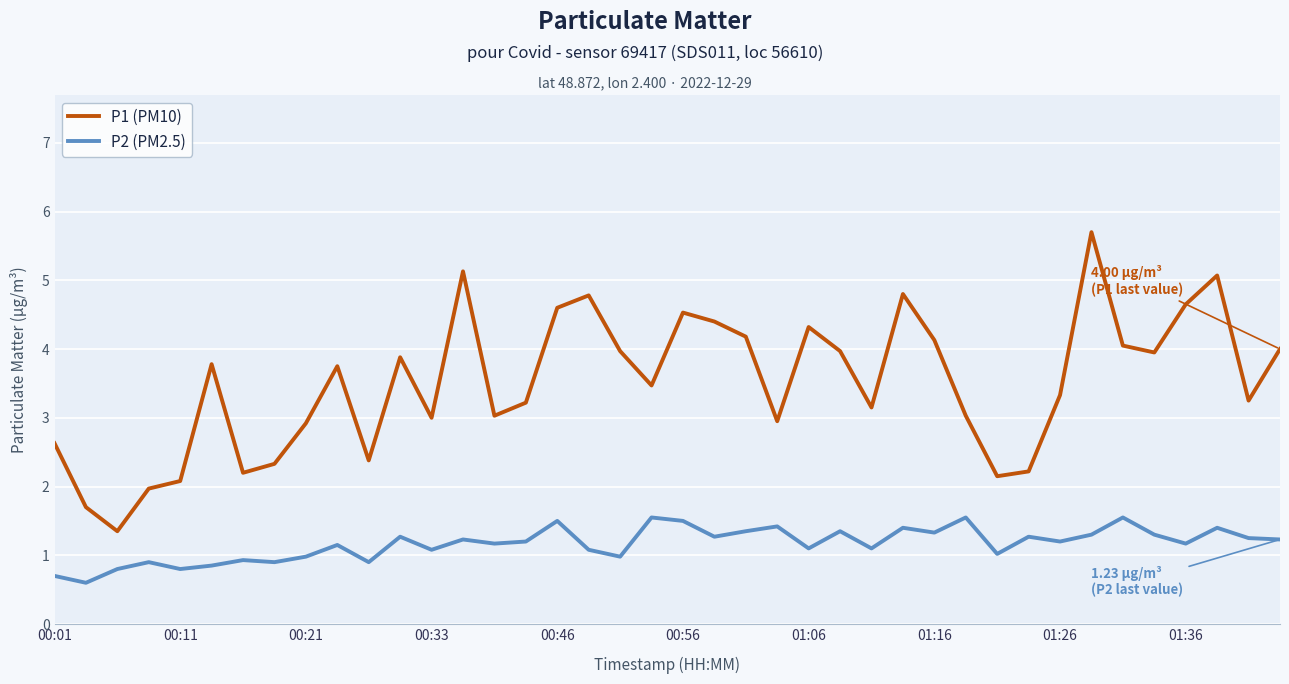

True or false: P2 (PM2.5) and P1 (PM10) cross at least once.

False